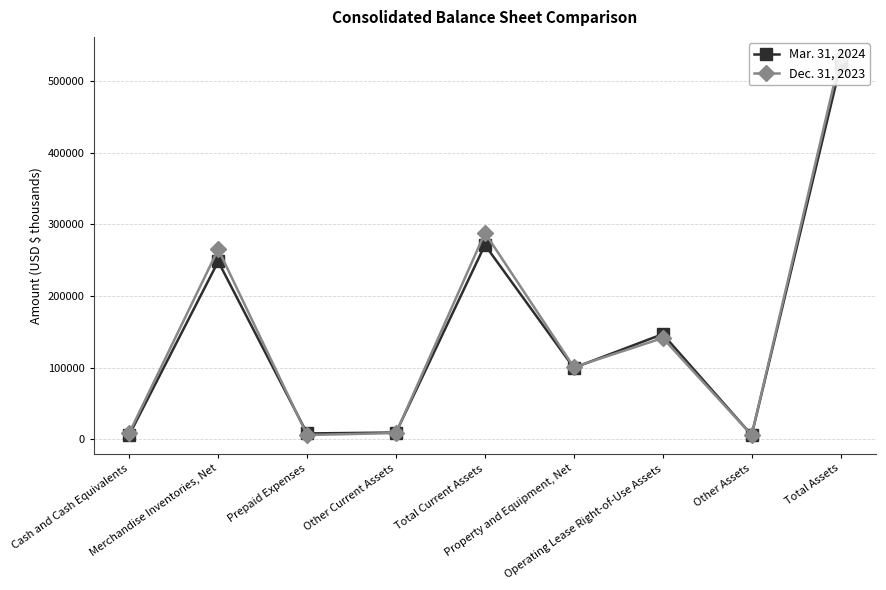

What is the spread (max minus min) of values at Merchandise Inventories, Net?

17019